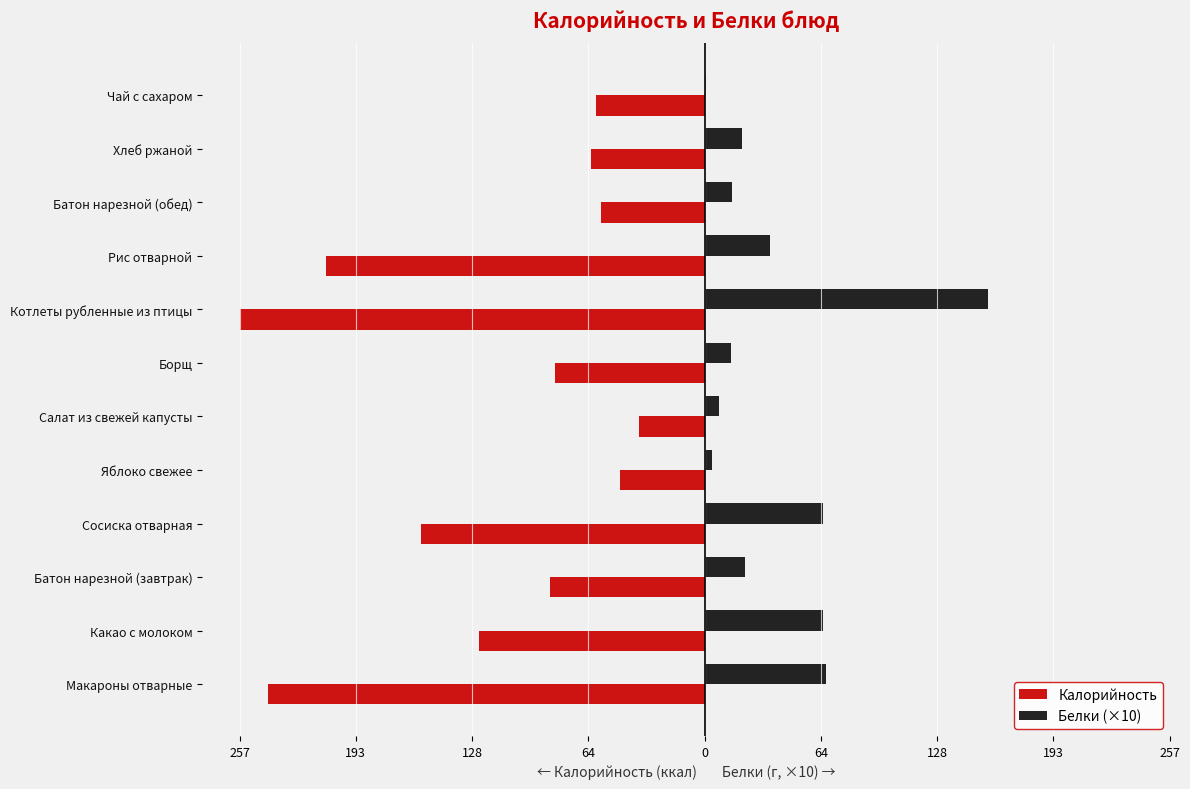

What are all the series names shown in the legend?

Калорийность, Белки (×10)